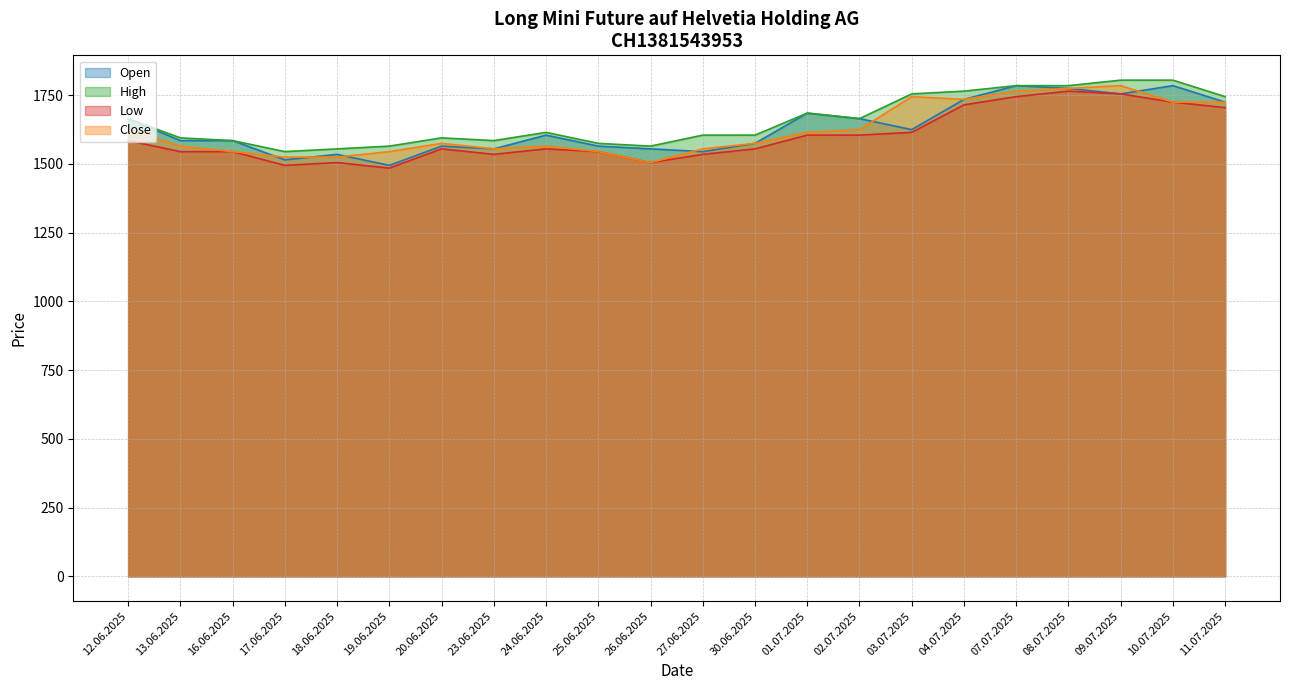

Reading left to right, transcribe all the data shown in this chart.

Open: 1665	1585	1585	1515	1535	1495	1565	1555	1605	1565	1555	1545	1575	1685	1665	1625	1735	1785	1775	1755	1785	1725
High: 1665	1595	1585	1545	1555	1565	1595	1585	1615	1575	1565	1605	1605	1685	1665	1755	1765	1785	1785	1805	1805	1745
Low: 1585	1545	1545	1495	1505	1485	1555	1535	1555	1545	1505	1535	1555	1605	1605	1615	1715	1745	1765	1755	1725	1705
Close: 1625	1565	1545	1525	1525	1545	1575	1555	1565	1545	1505	1555	1575	1615	1625	1745	1735	1765	1775	1785	1725	1725